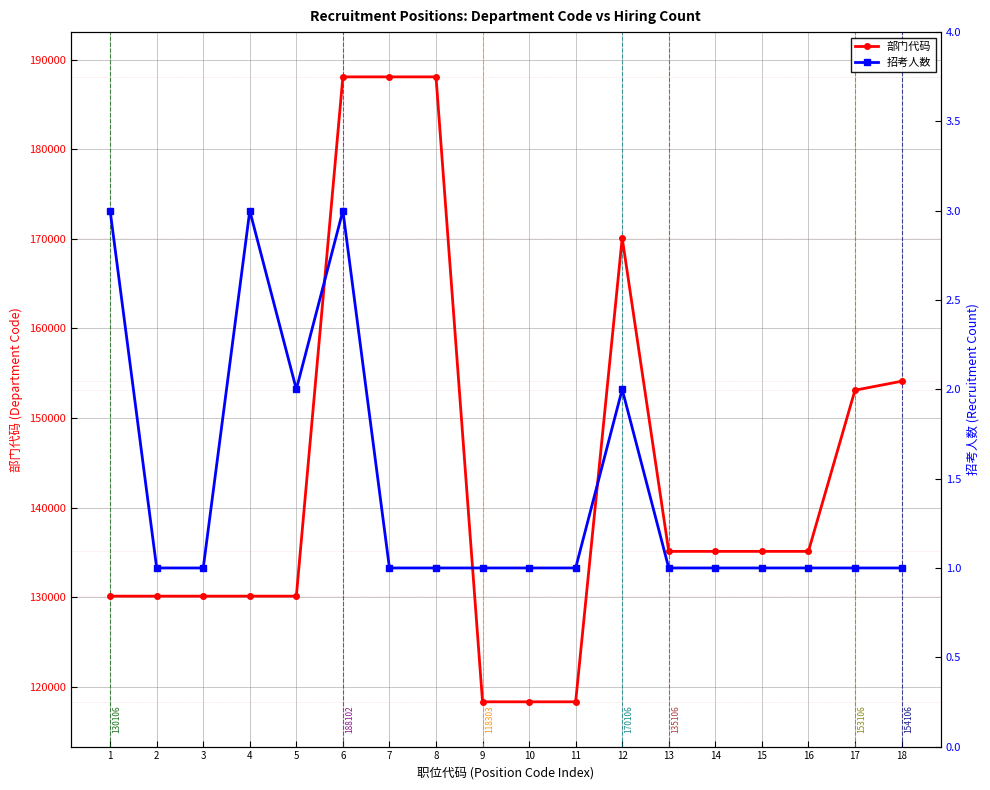

What are all the series names shown in the legend?

部门代码, 招考人数